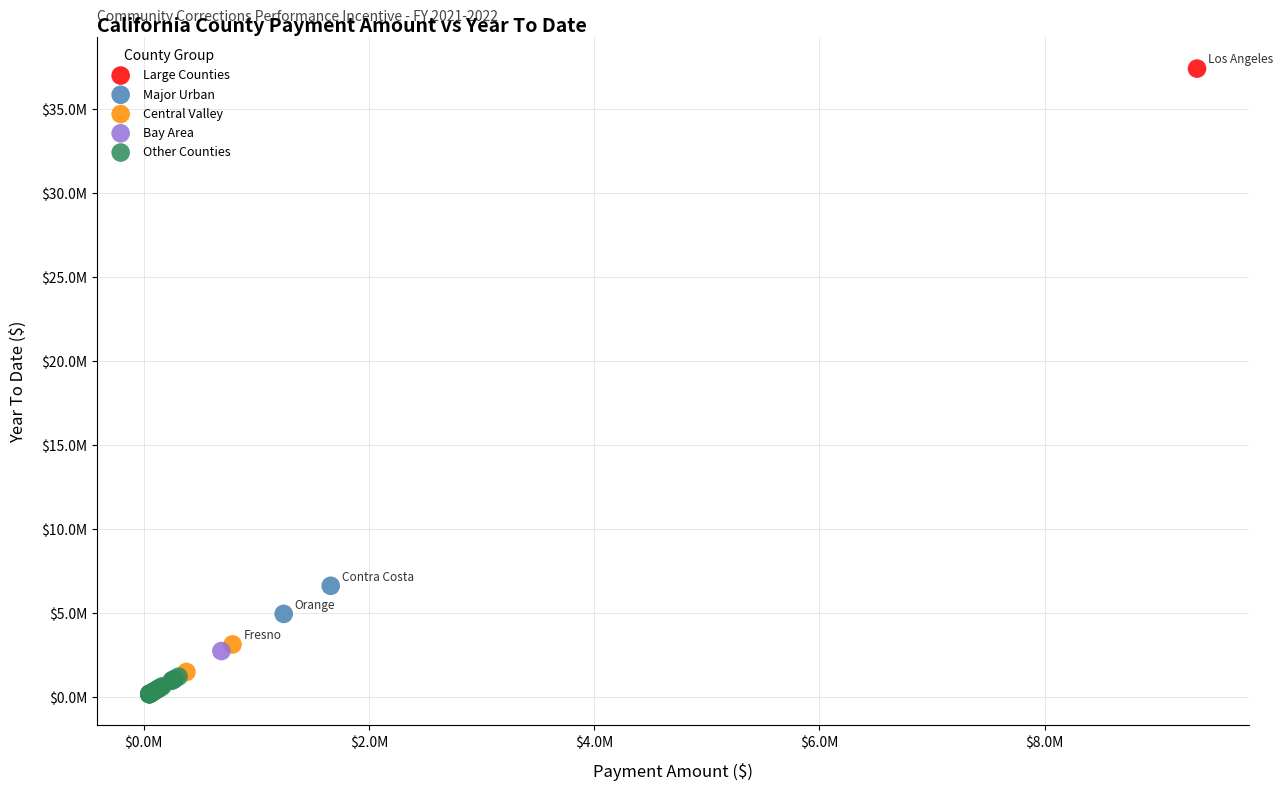

Which series reaches the minimum Y coordinate?

Other Counties